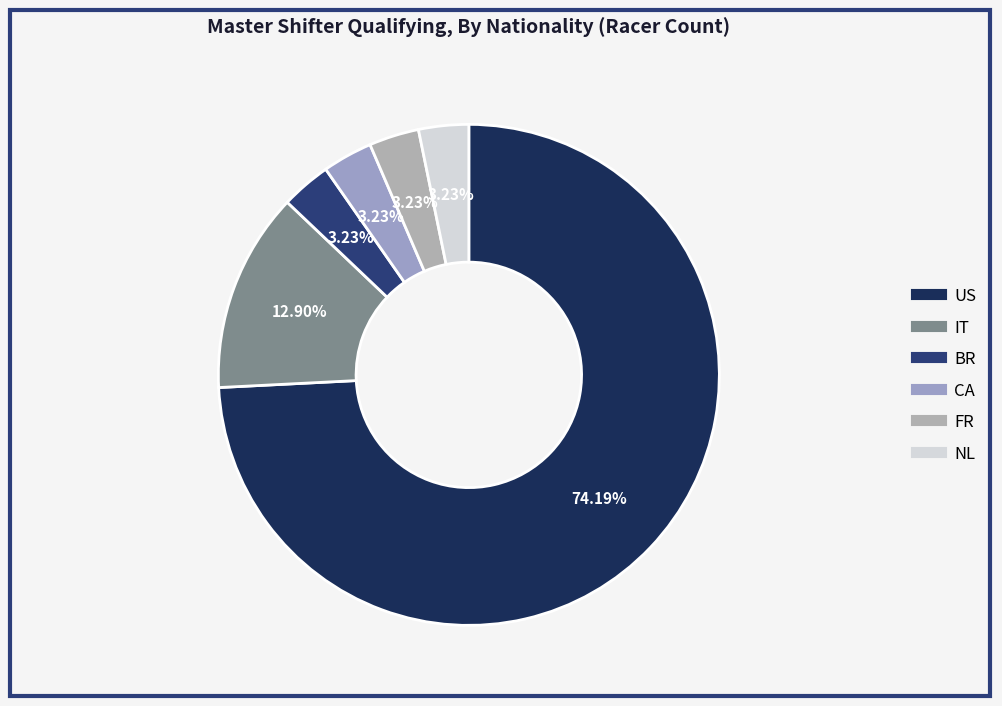

To the nearest percent, what portion does BR represent?

3%